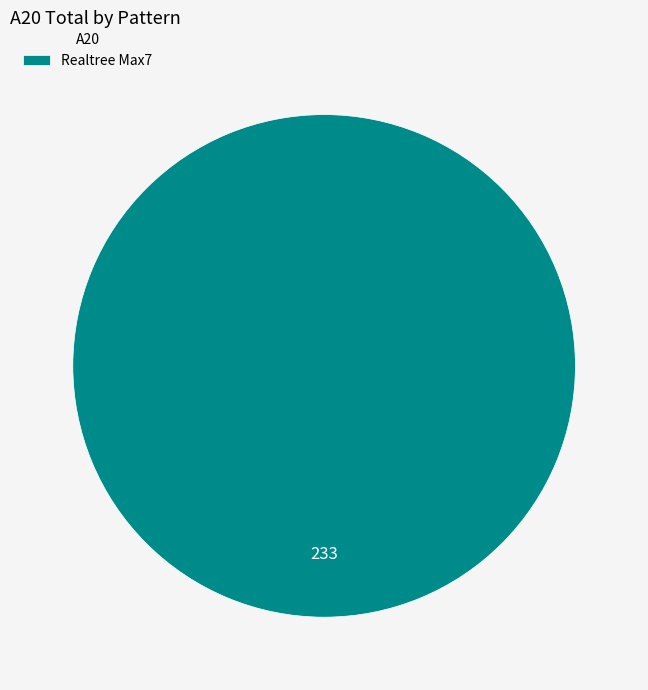

How many segments does this pie chart have?

1